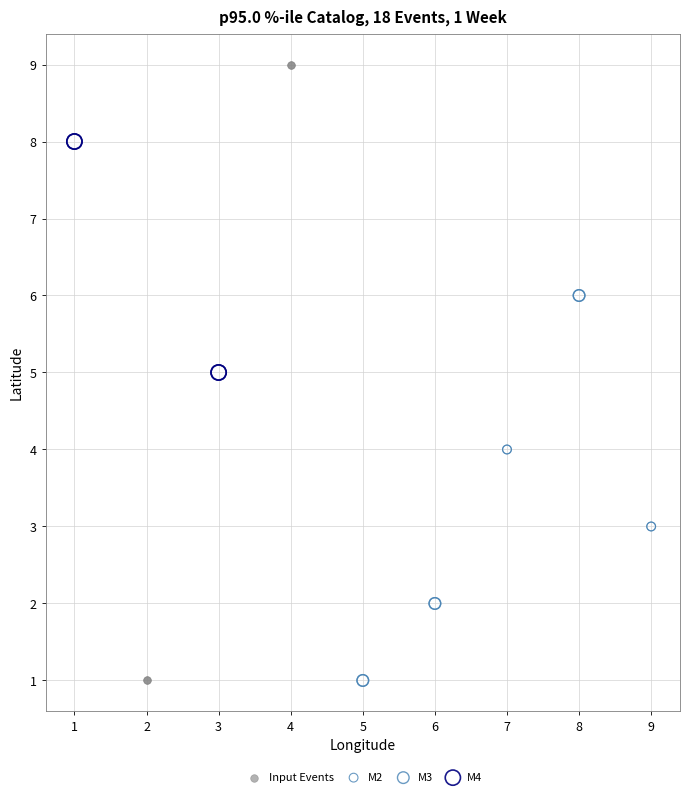

Which series reaches the maximum Y coordinate?

Input Events